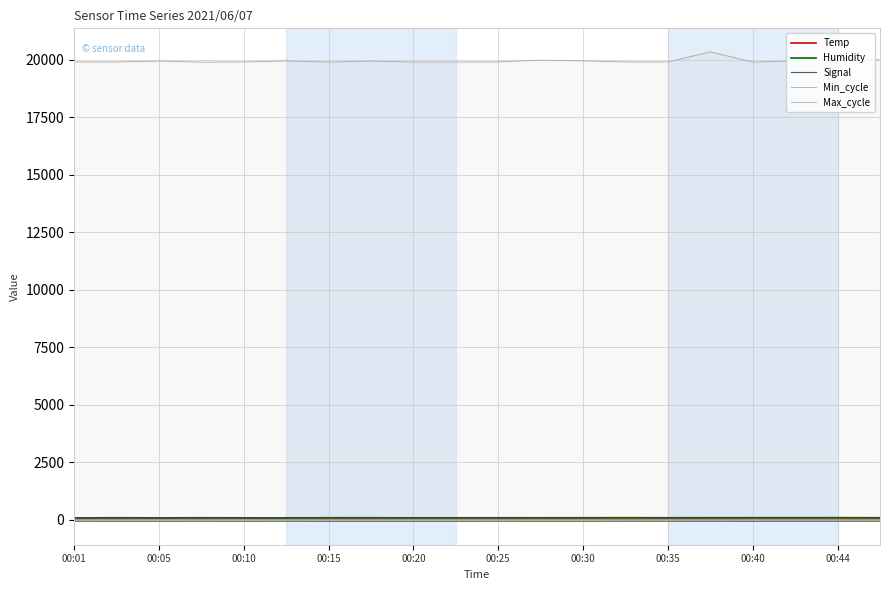

True or false: Humidity and Min_cycle cross at least once.

False